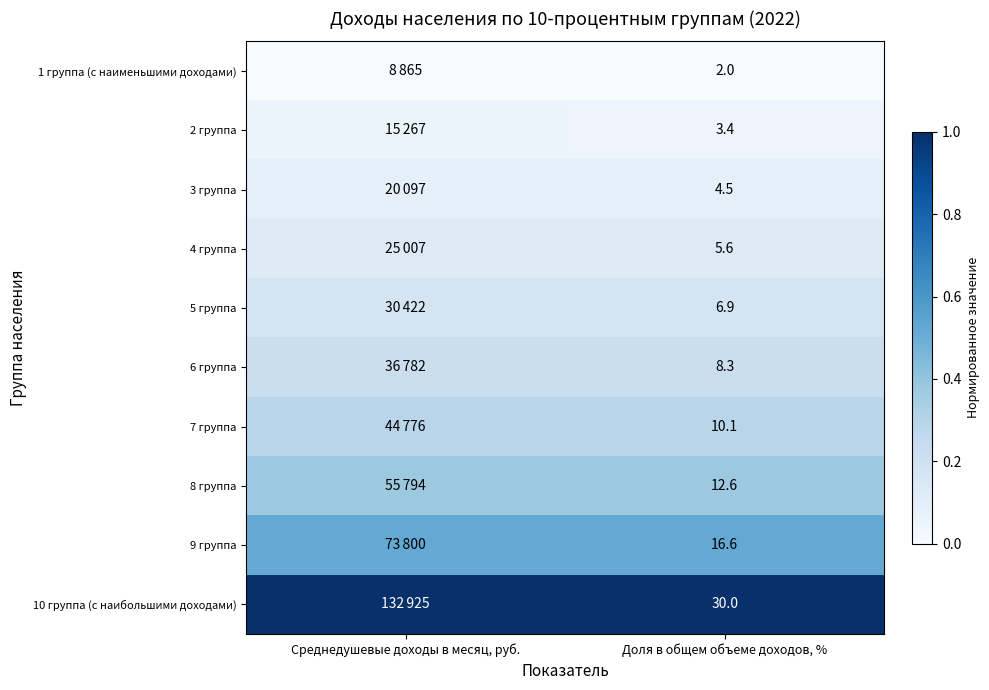

How many distinct data groups are displayed?

10